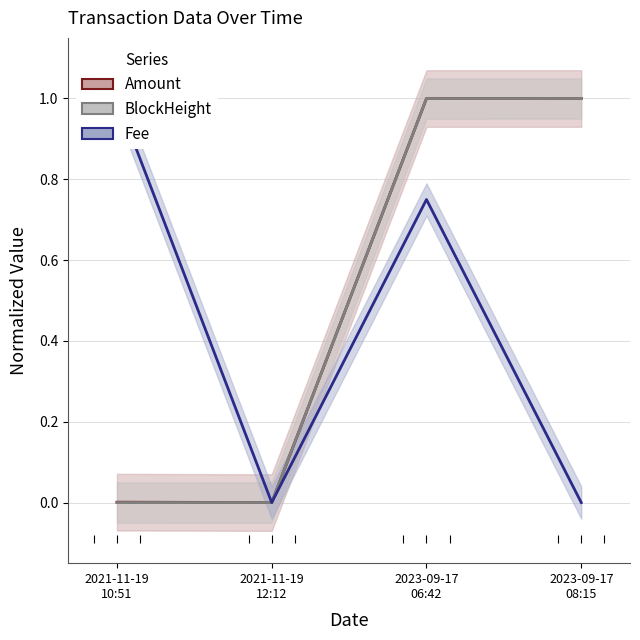

What is the total value across all series at 2023-09-17
06:42?

2.7